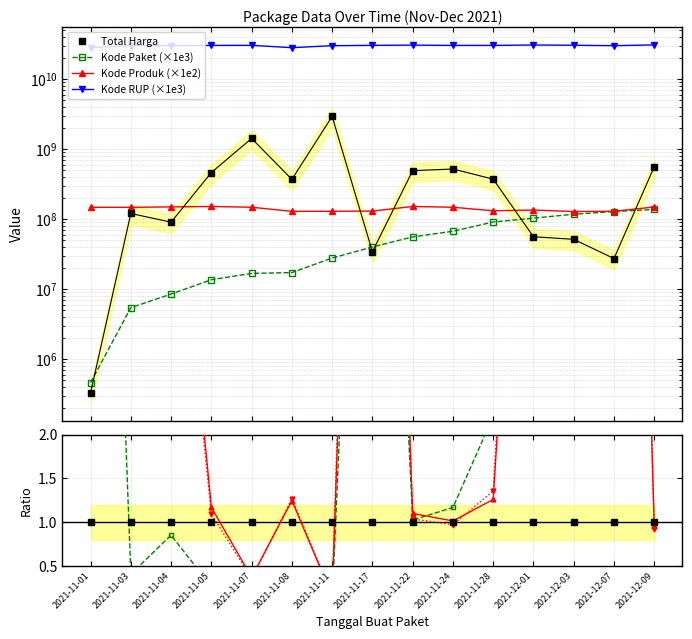

Which category has the lowest value in the Kode Produk series?

2021-12-03